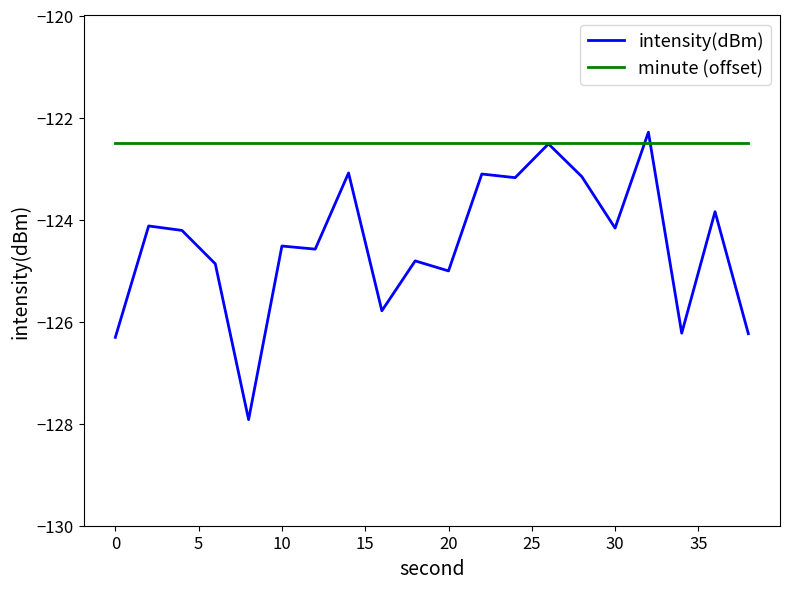

Which series has the widest spread of values?

intensity(dBm)